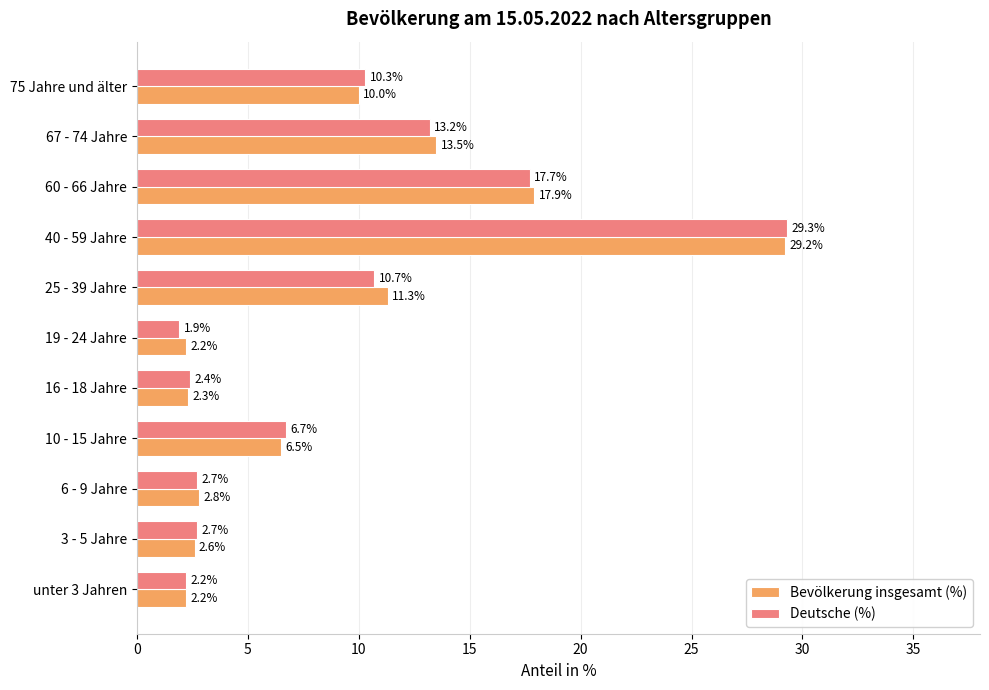

Which series has the largest total across all categories?

Bevölkerung insgesamt (%)